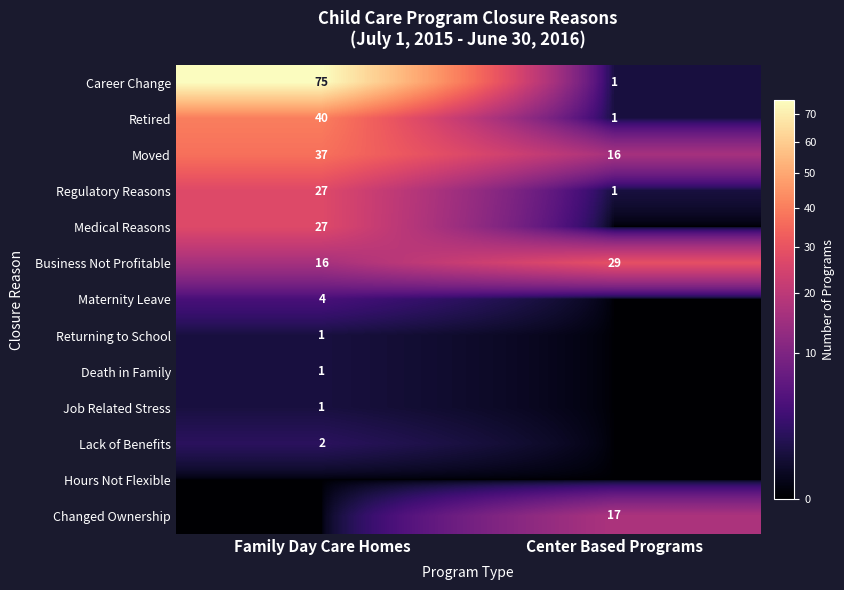

What is the difference between the Regulatory Reasons values at Center Based Programs and Family Day Care Homes?

26